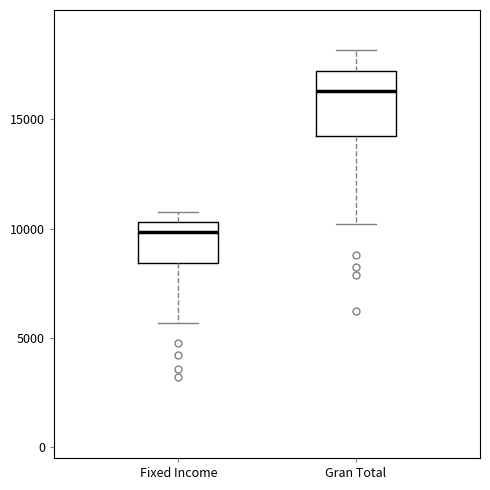

Which box's median line is the lowest?

Fixed Income